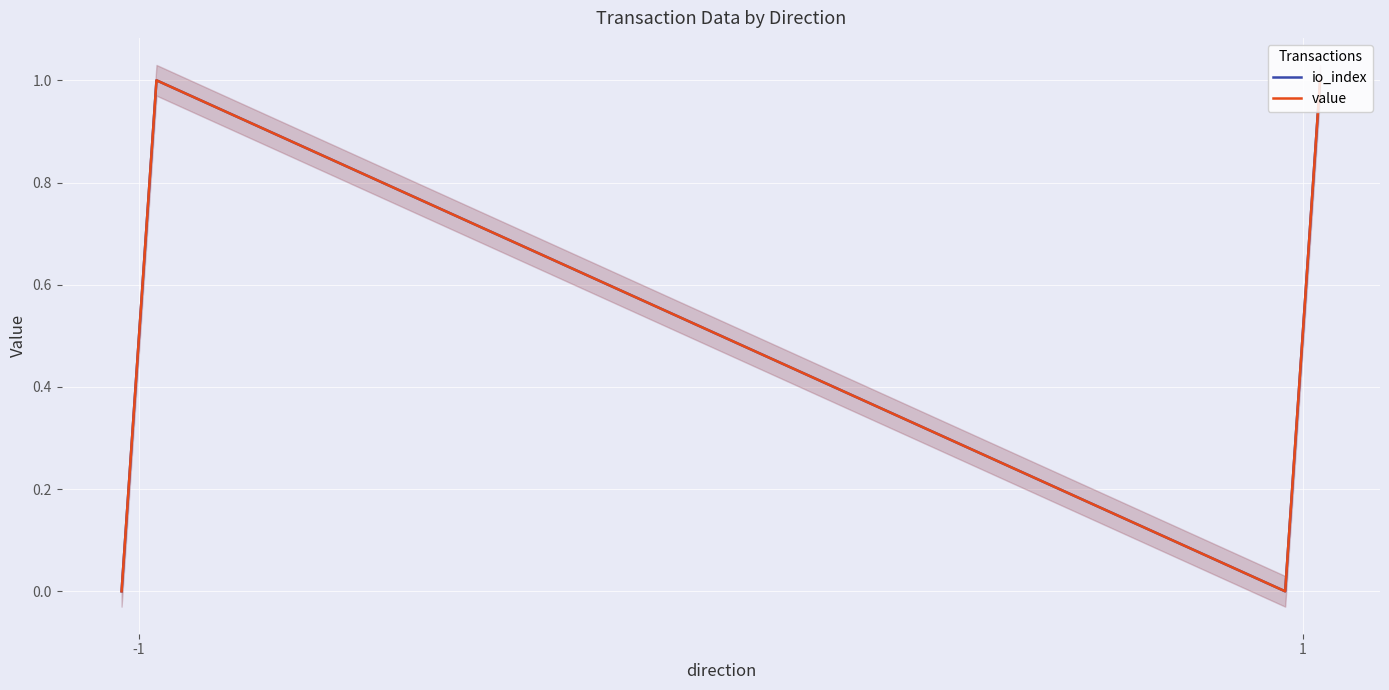

Is it true that io_index equals 2 at 3?

False